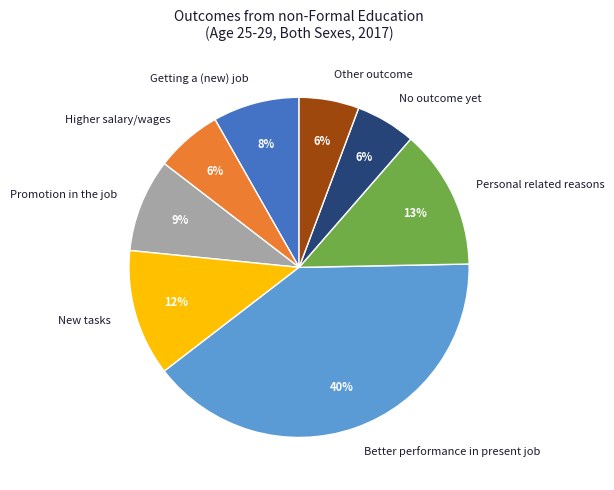

Is there a majority slice in this chart?

No